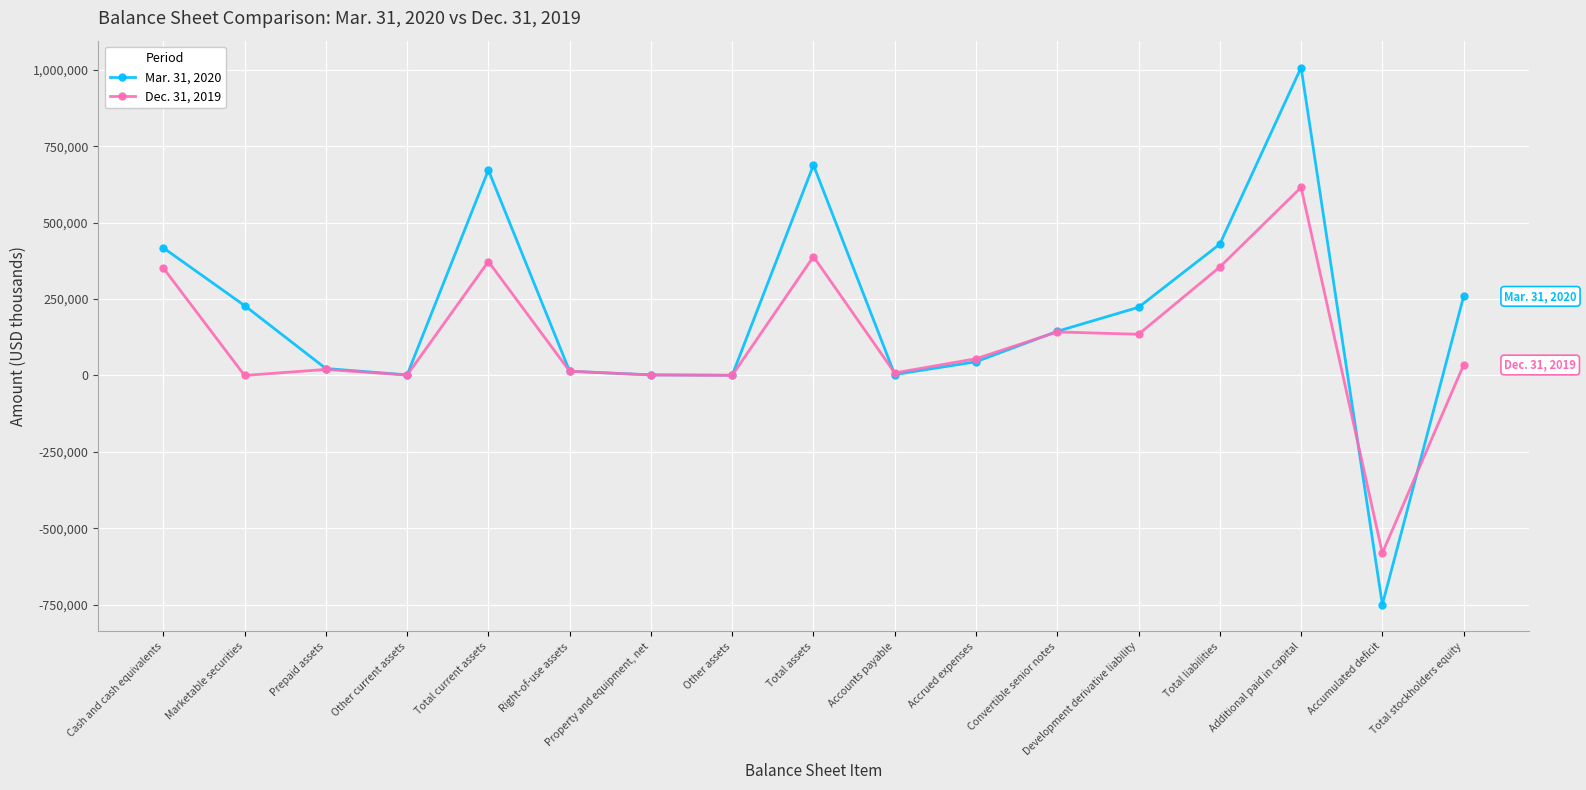

Which series ends up on top after the final intersection of Mar. 31, 2020 and Dec. 31, 2019?

Mar. 31, 2020